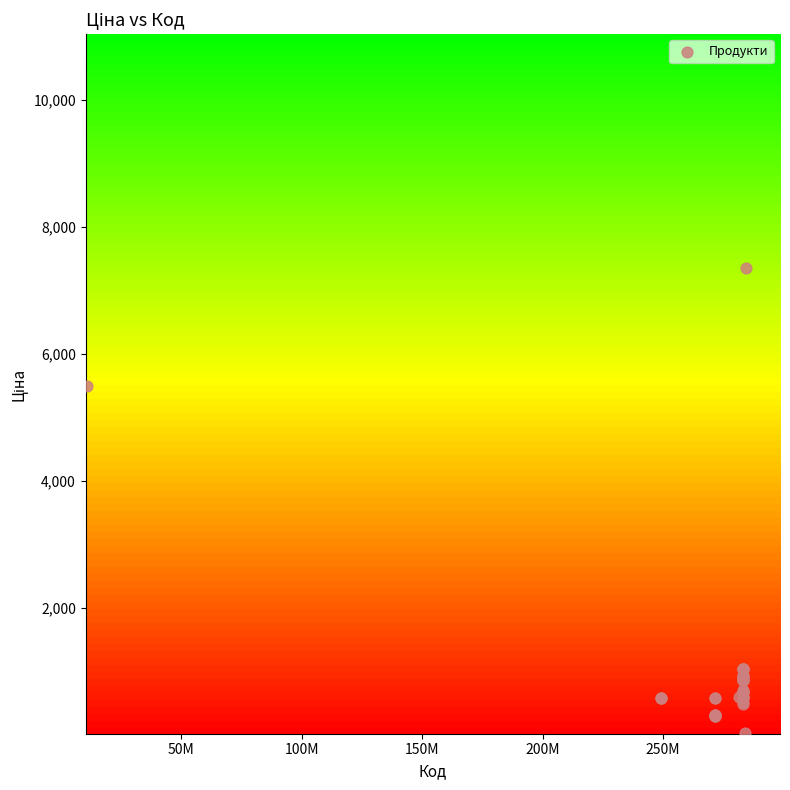

What Y value in the scatter plot is closest to 3696?

5497.3